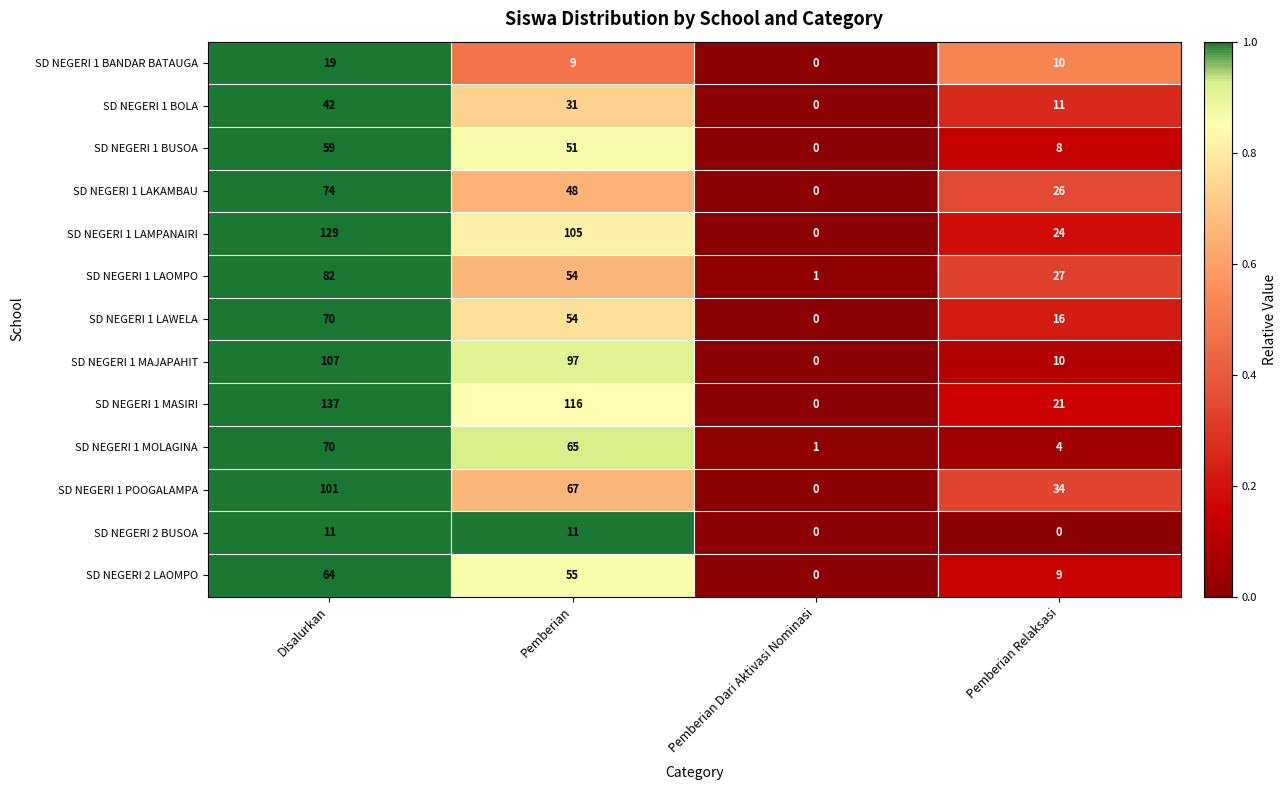

What is the difference between the SD NEGERI 1 LAKAMBAU values at Pemberian Dari Aktivasi Nominasi and Pemberian Relaksasi?

26